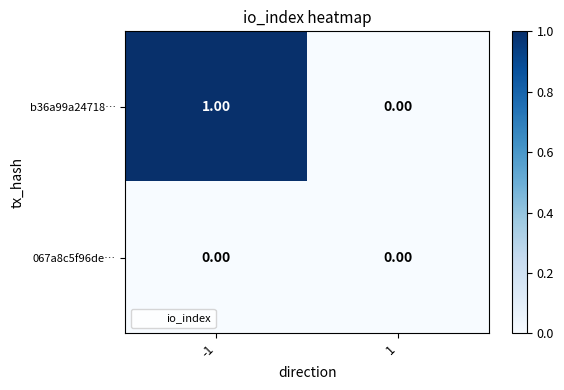

Which series has the largest total across all categories?

b36a99a24718…